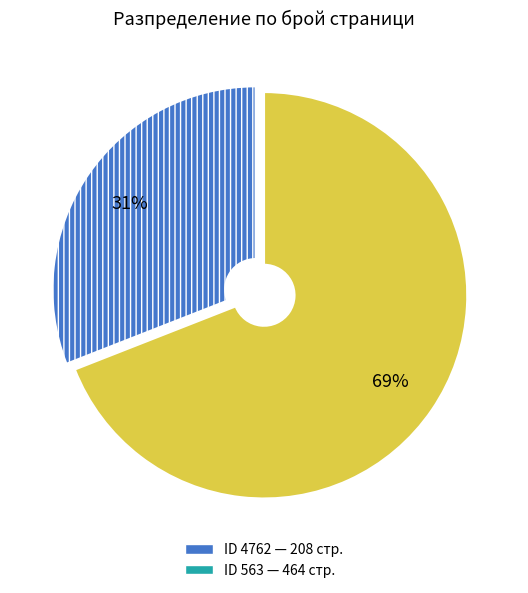

Is there any slice that represents more than half of the pie?

Yes